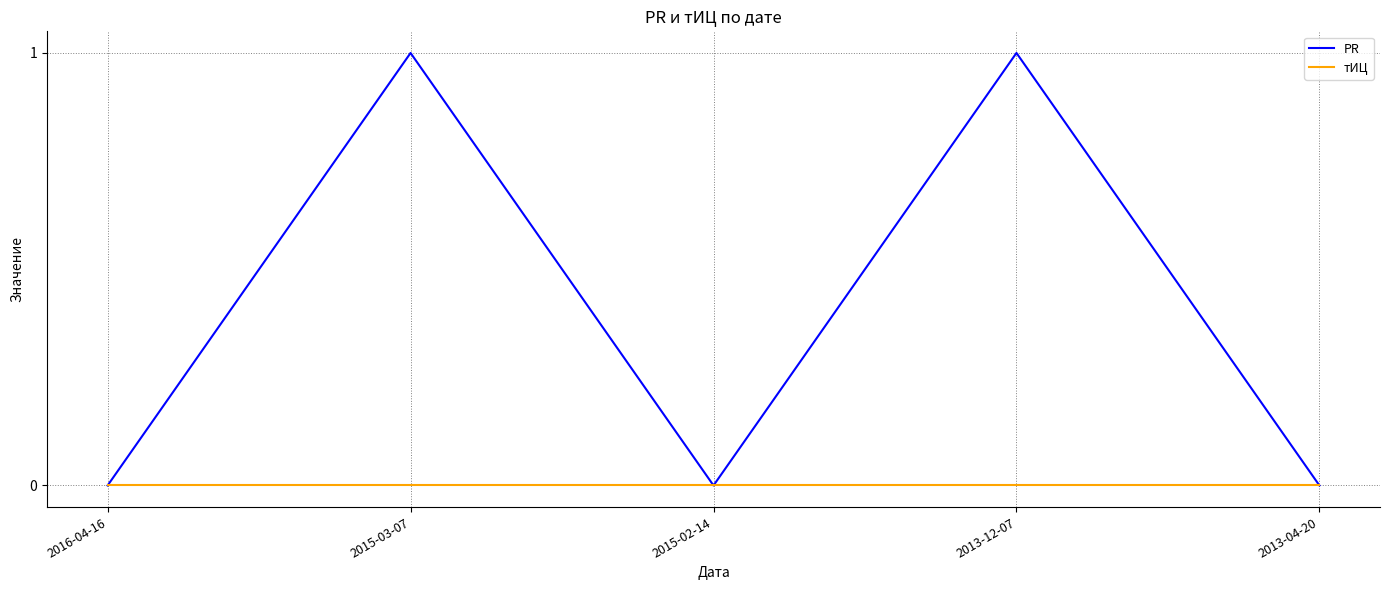

What position from the left is 2013-04-20?

5